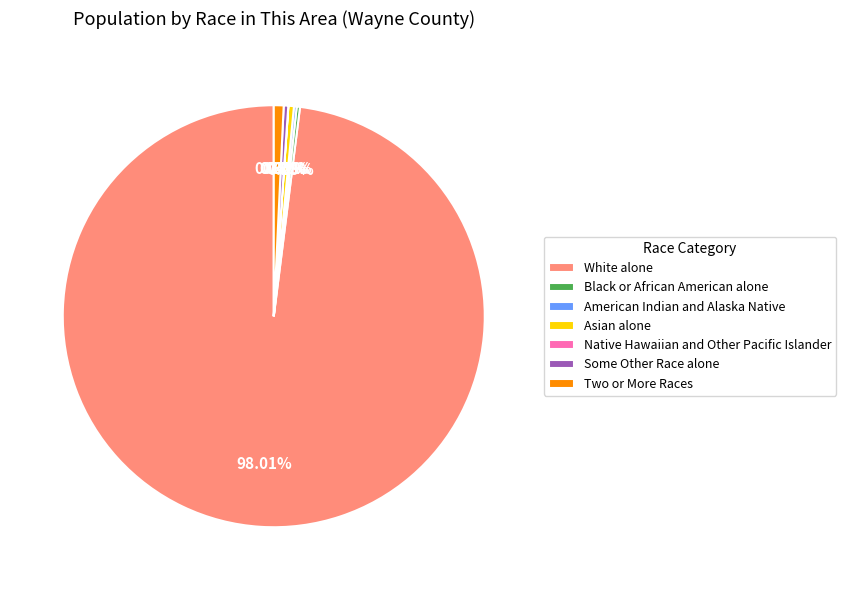

Does White alone represent more than half of the total?

Yes